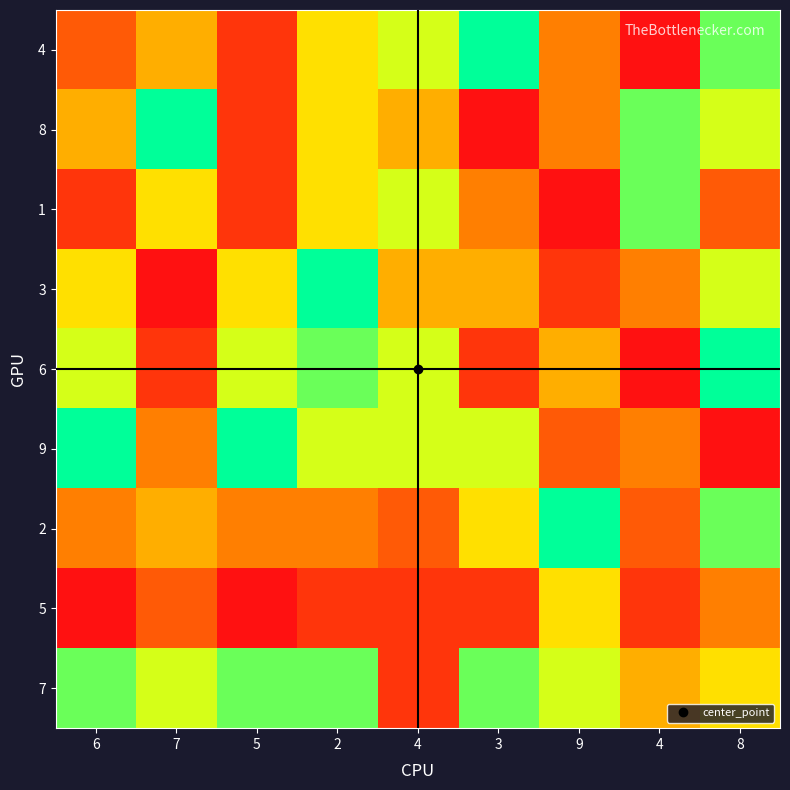

Which series has the largest range (max minus min)?

4